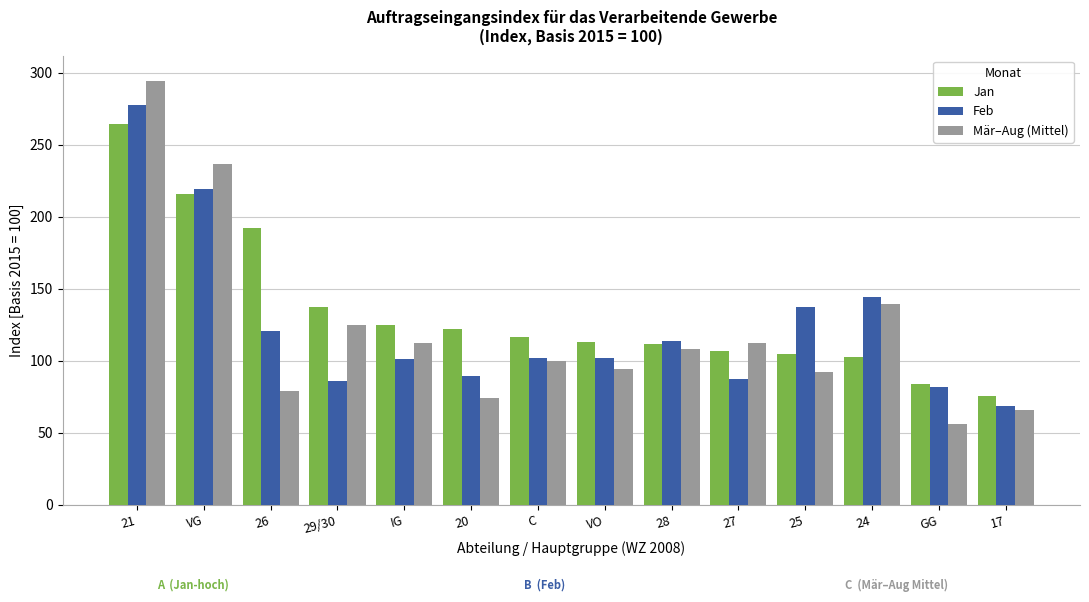

List the series in order of their peak value, highest first.

Mär–Aug (Mittel), Feb, Jan